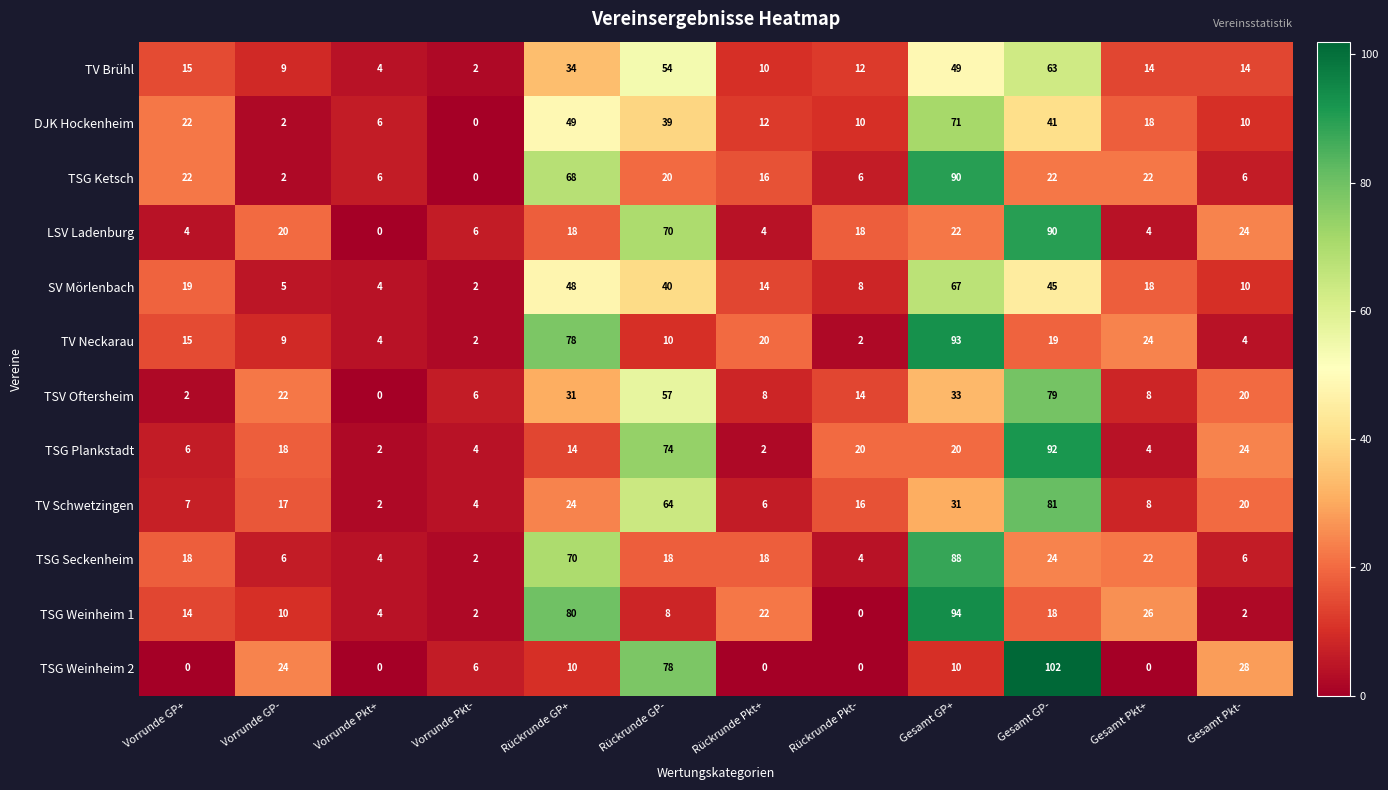

What is the approximate value of DJK Hockenheim at Vorrunde Pkt+?

6